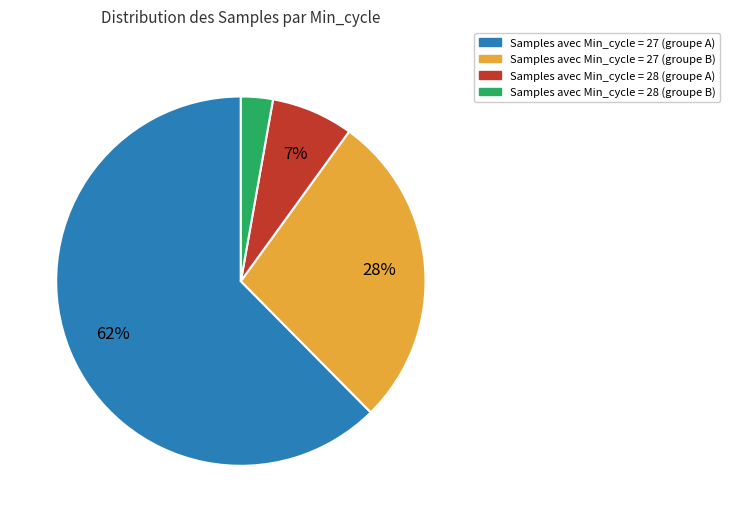

Is there any slice that represents more than half of the pie?

Yes